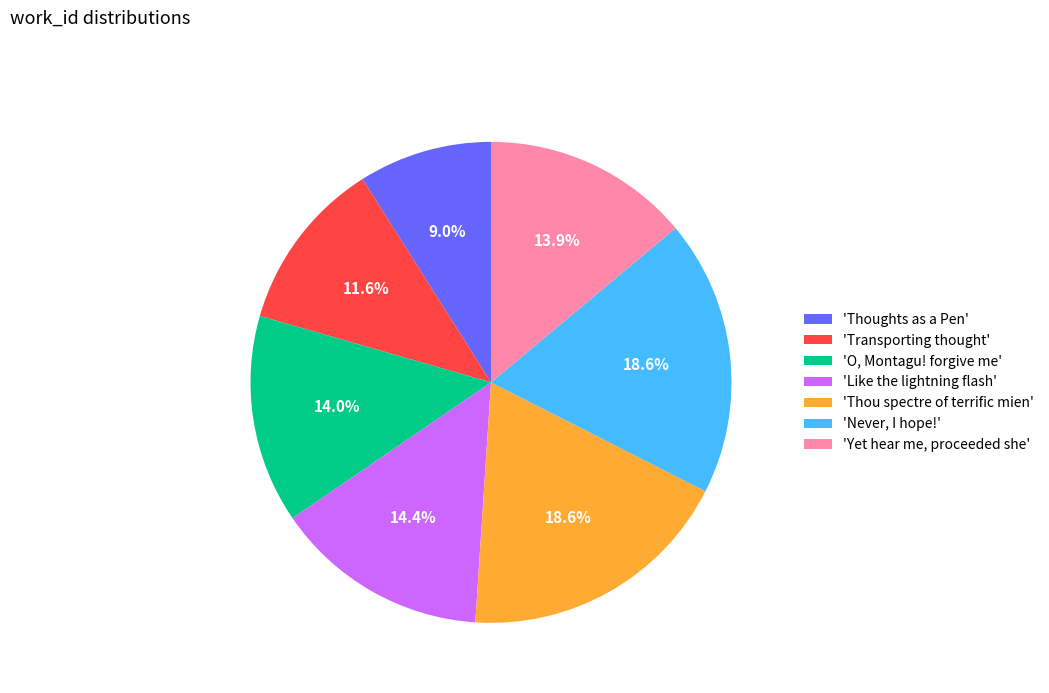

How many slices are in this pie chart?

7